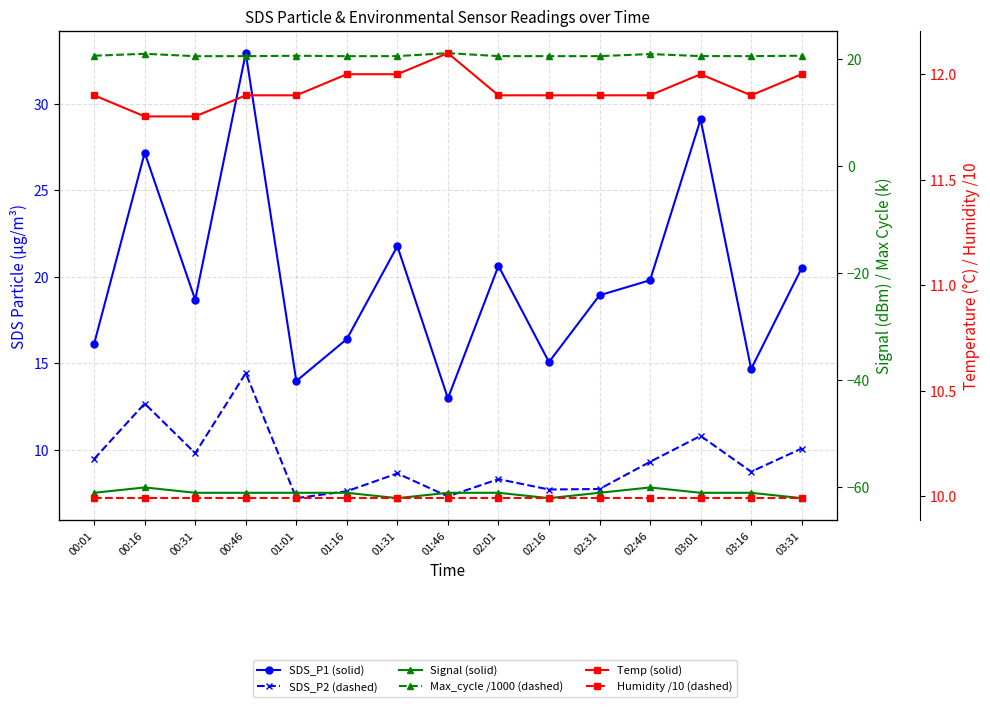

Which category has the lowest value in the SDS_P1 (solid) series?

01:46